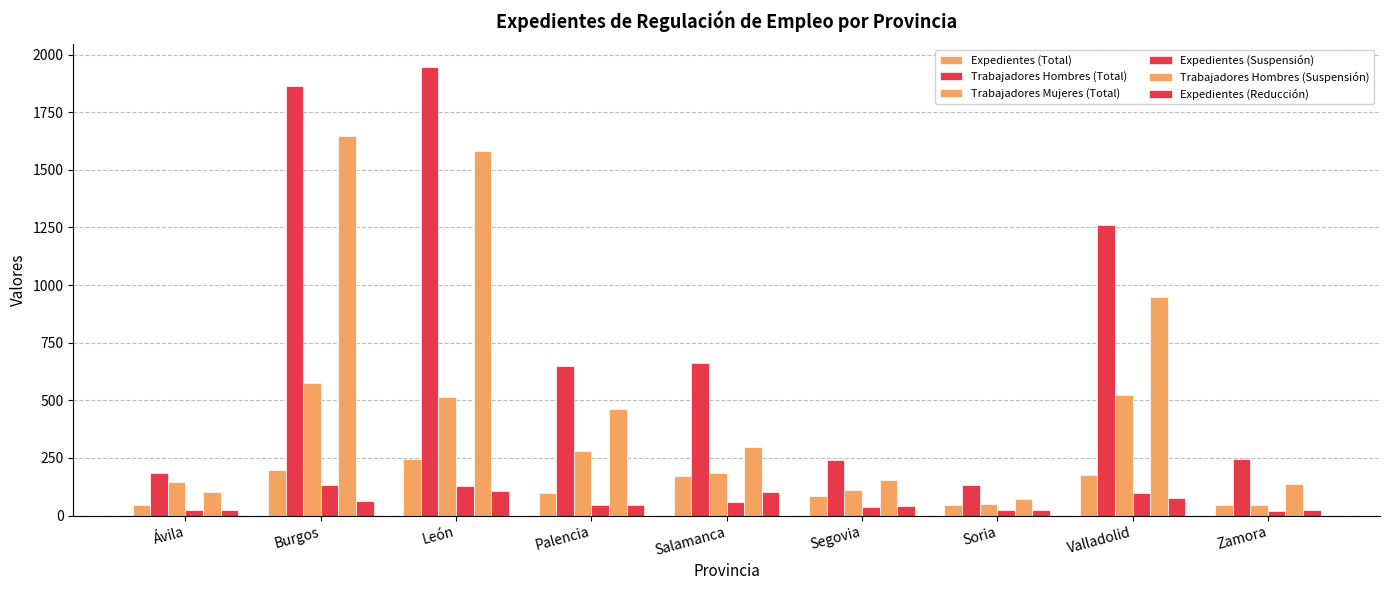

How many categories are shown in the chart?

9